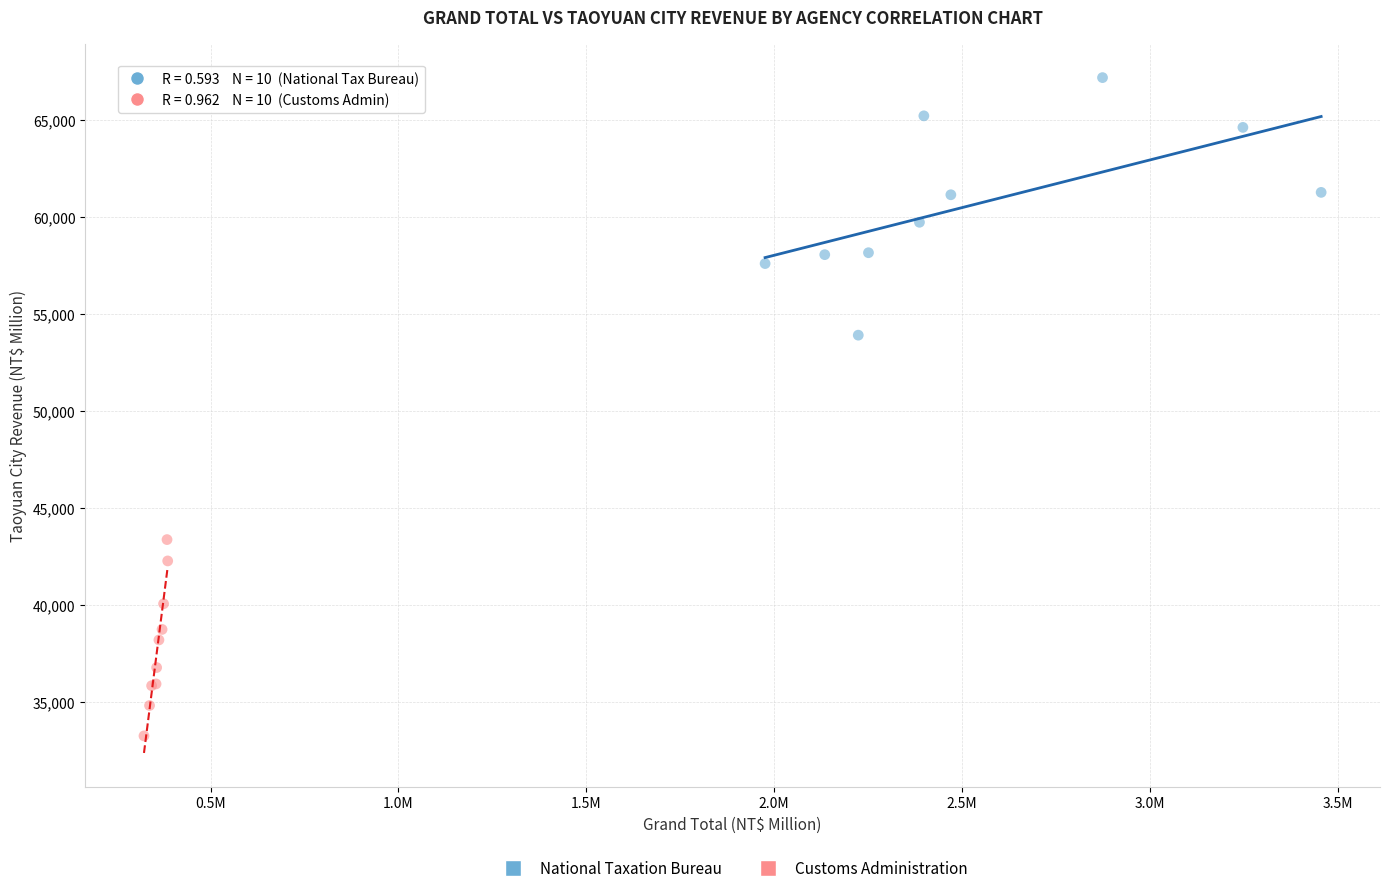

What are all the series names shown in the legend?

National Taxation Bureau, Customs Administration